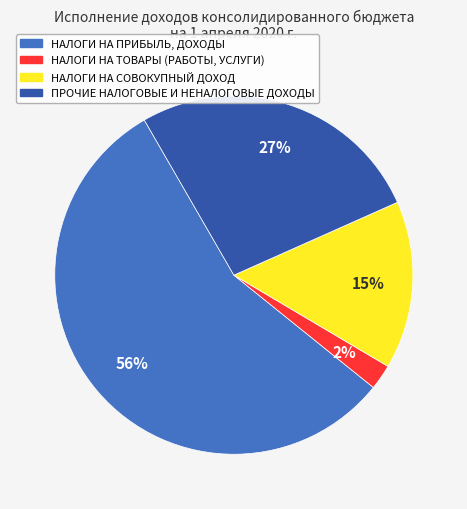

To the nearest percent, what is the average slice percentage?

25%